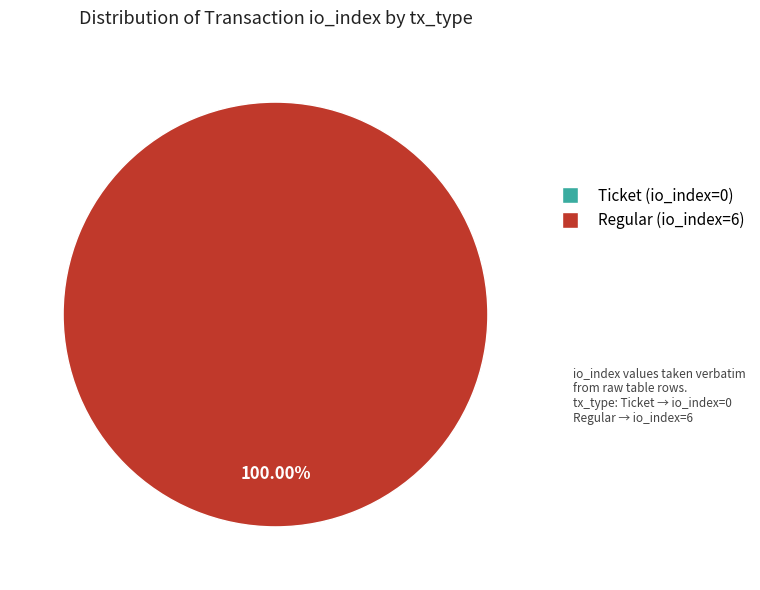

To the nearest percent, what is the combined percentage of Regular (io_index=6) and Ticket (io_index=0)?

100%